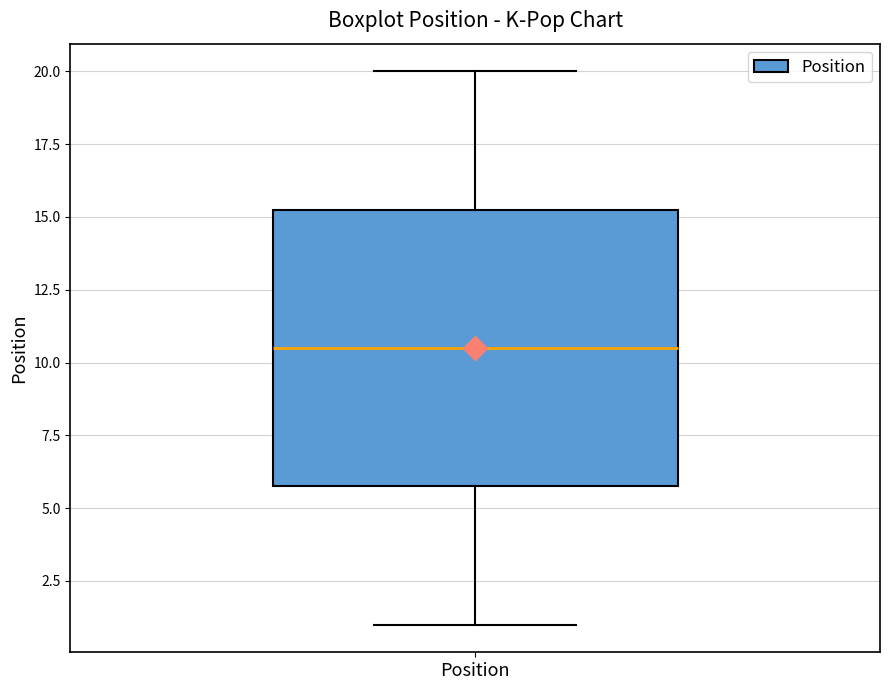

Where is the upper edge of the box for Position on the y-axis? The values are not printed on the chart, so give them approximately, as read against the axis.

15.5